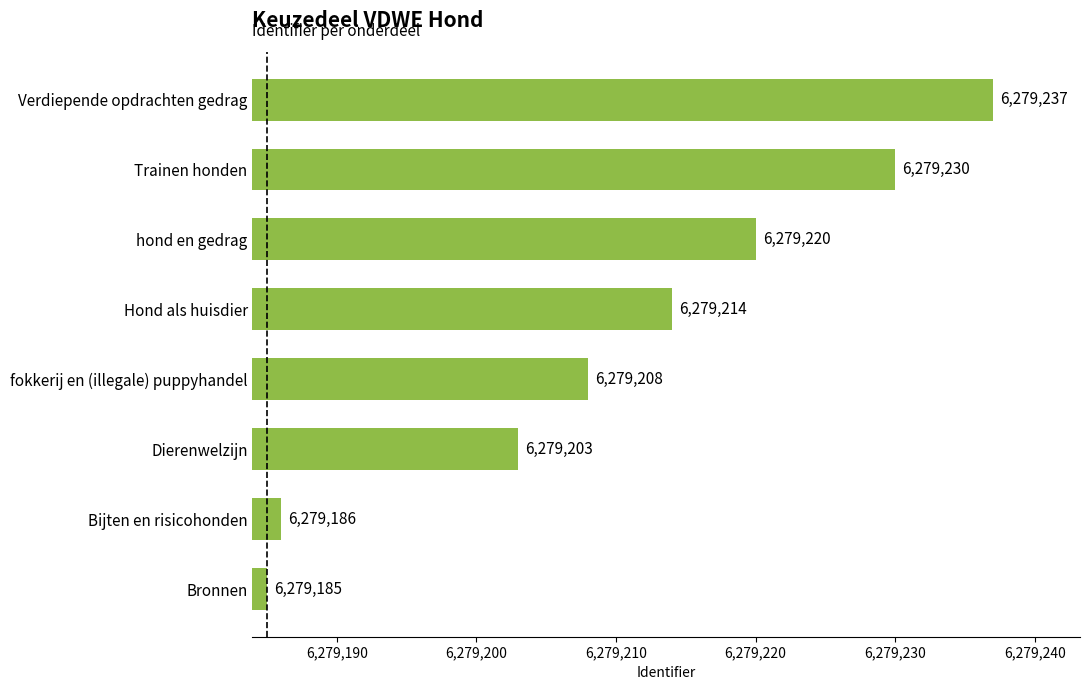

At which label is the value closest to 6279211?

fokkerij en (illegale) puppyhandel